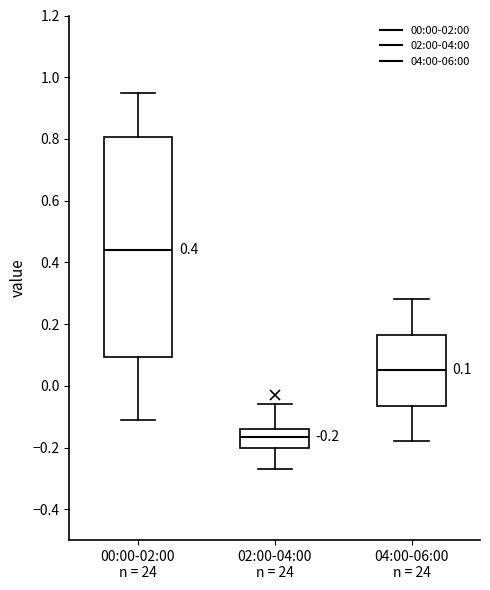

Comparing the boxes themselves (not the whiskers), which one is the tallest?

00:00-02:00 n = 24